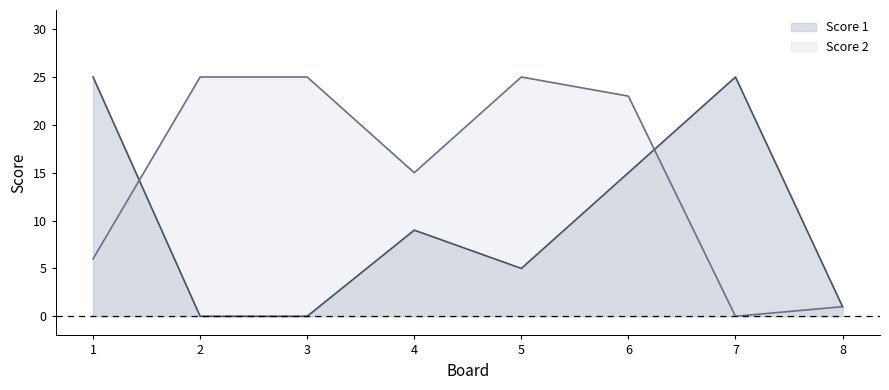

What are all the series names shown in the legend?

Score 1, Score 2